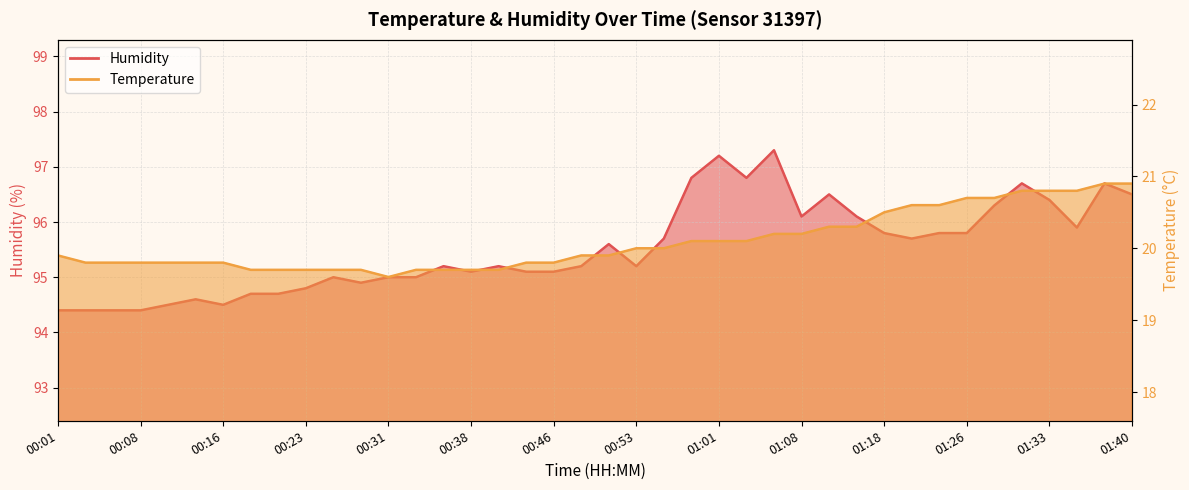

What is the sum of the Temperature values at 00:26 and 01:38?

40.6